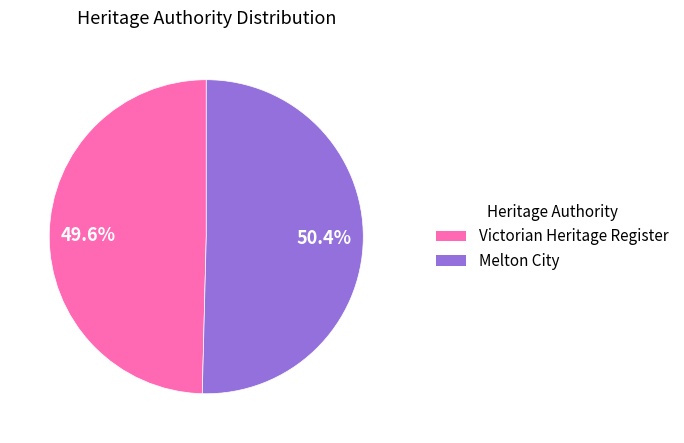

Which slice is the smallest?

Victorian Heritage Register